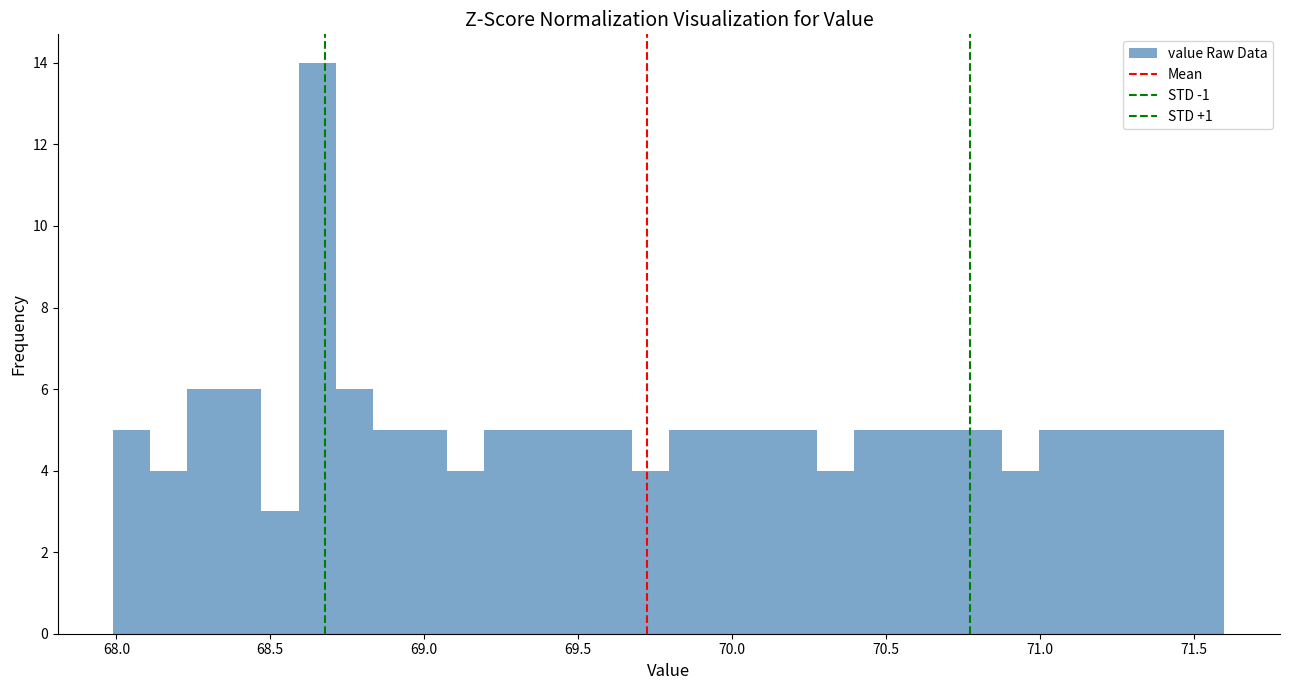

Read against the x-axis, roughly where is the centre of the tallest bar?

68.65